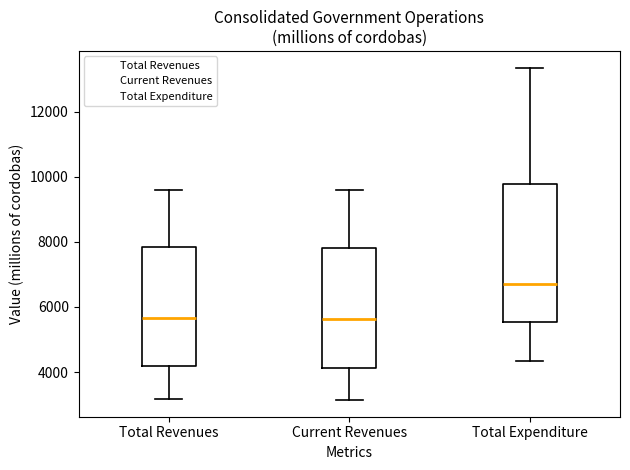

Reading left to right, transcribe this box plot: for each box, give where its median line is, the range the box spans, and where its two whiskers end, as read against the y-axis. The values are not printed on the chart, so give them approximately, as read against the axis.

Total Revenues: median 5600, box 4200 to 7800, whiskers 3200 to 9600
Current Revenues: median 5600, box 4200 to 7800, whiskers 3200 to 9600
Total Expenditure: median 6600, box 5600 to 9800, whiskers 4400 to 13400